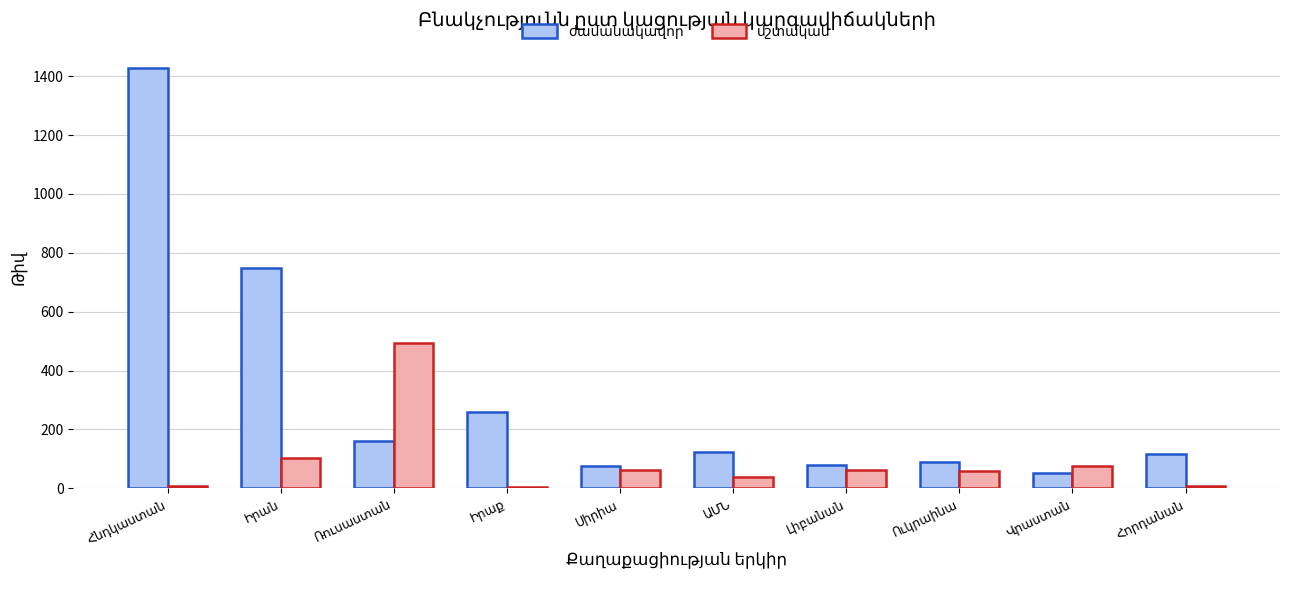

What is the maximum value shown in the chart?

1428